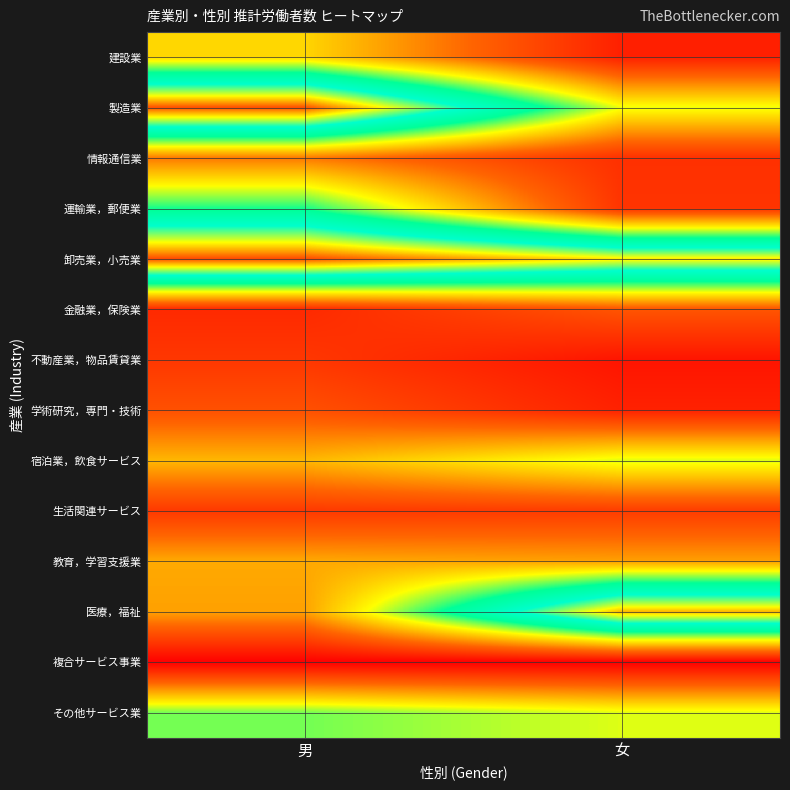

List the series in order of their peak value, highest first.

卸売業，小売業, 製造業, 医療，福祉, 運輸業，郵便業, その他サービス業, 宿泊業，飲食サービス, 建設業, 教育，学習支援業, 情報通信業, 金融業，保険業, 学術研究，専門・技術, 生活関連サービス, 不動産業，物品賃貸業, 複合サービス事業